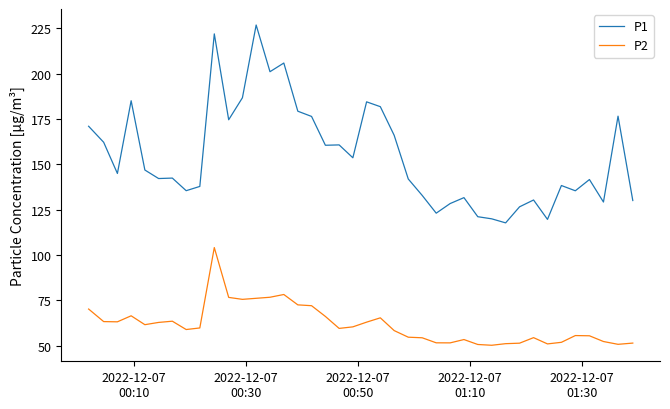

True or false: P1 and P2 intersect in this chart.

False